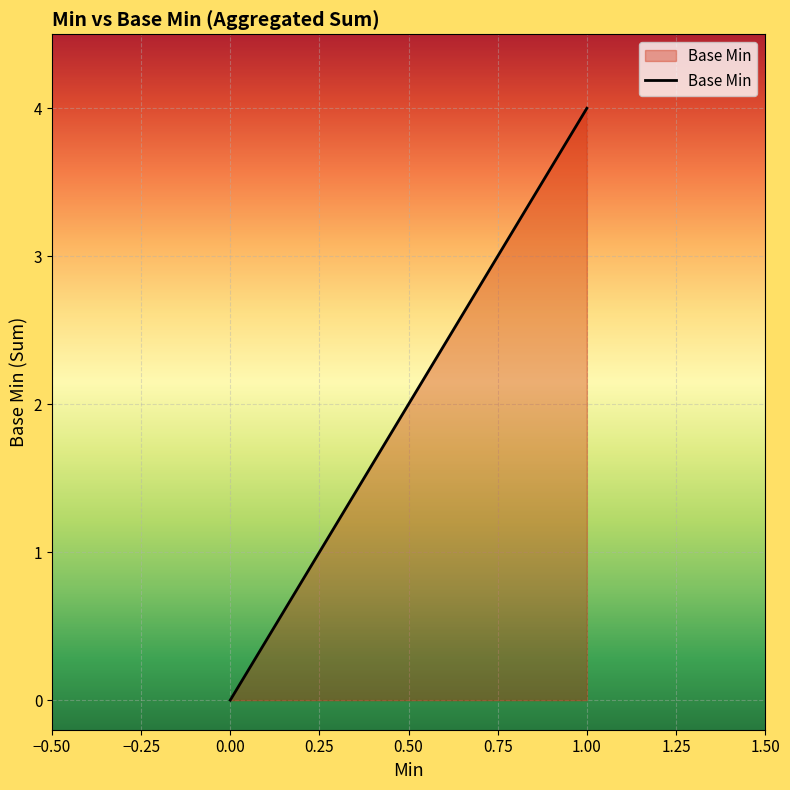

What is the value of the 2nd point from the left?

4